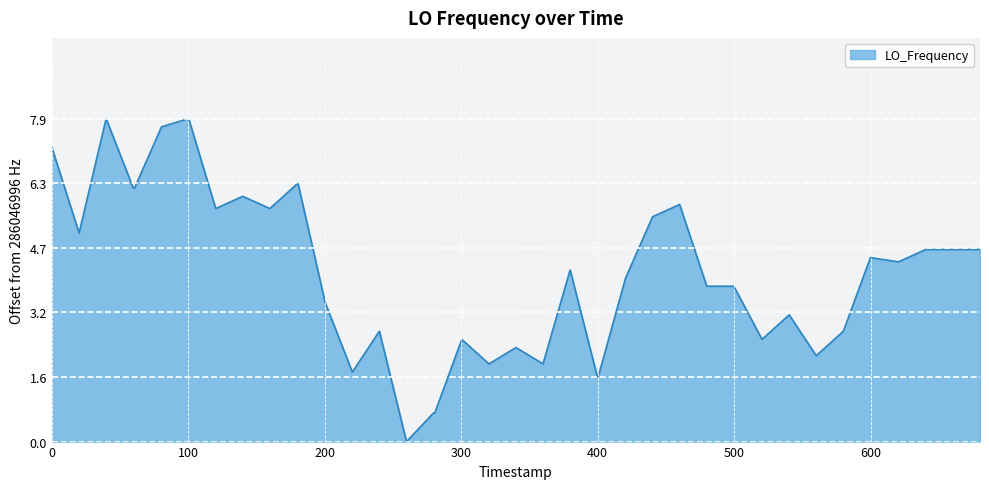

What is the greatest value displayed?

7.9